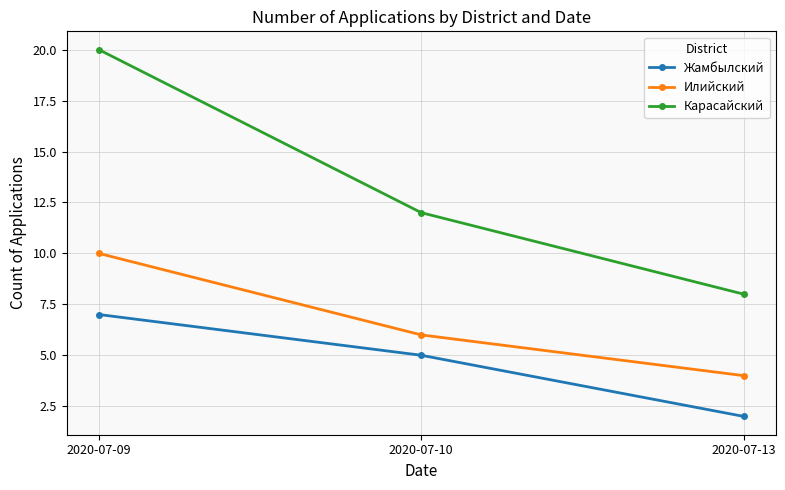

True or false: Жамбылский has a value of 2 at 2020-07-13.

True